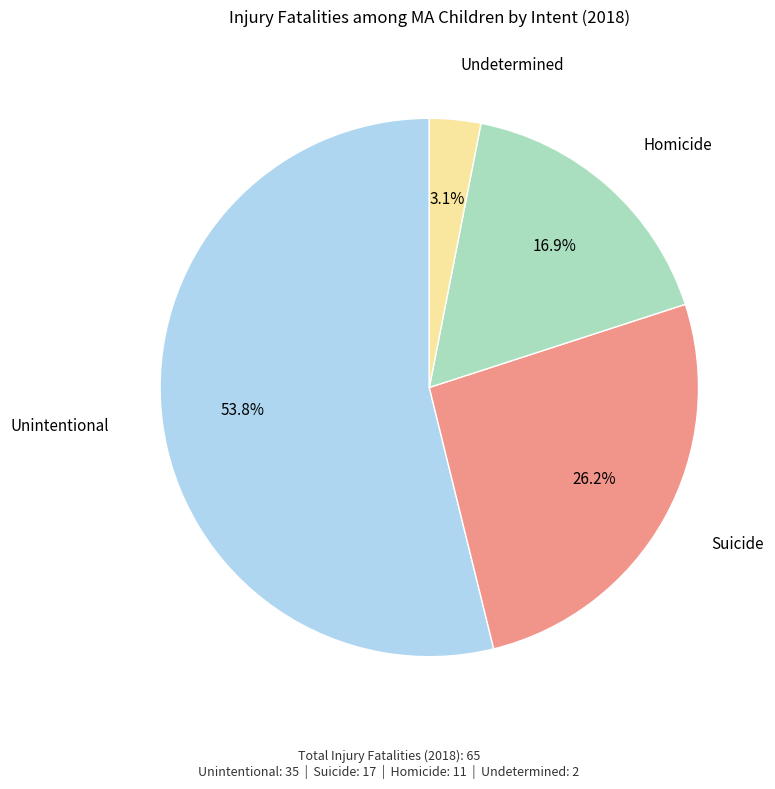

Count the number of slices in the pie.

4